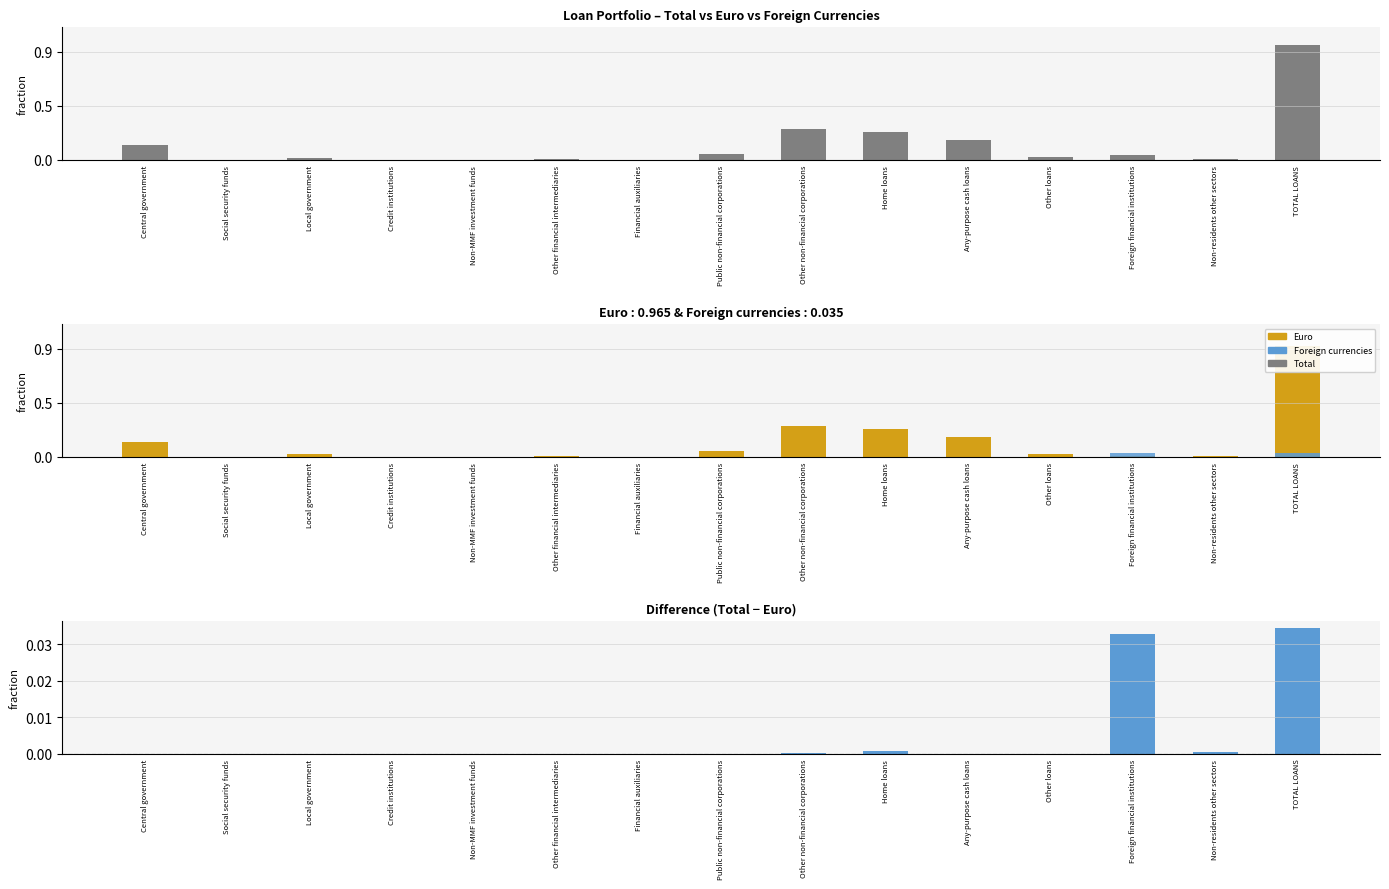

Which series has the largest total across all categories?

Total